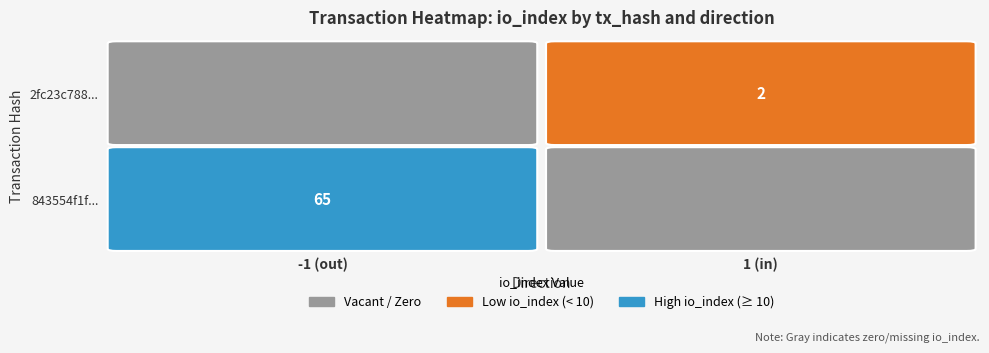

At how many categories does at least one series exceed 56?

1